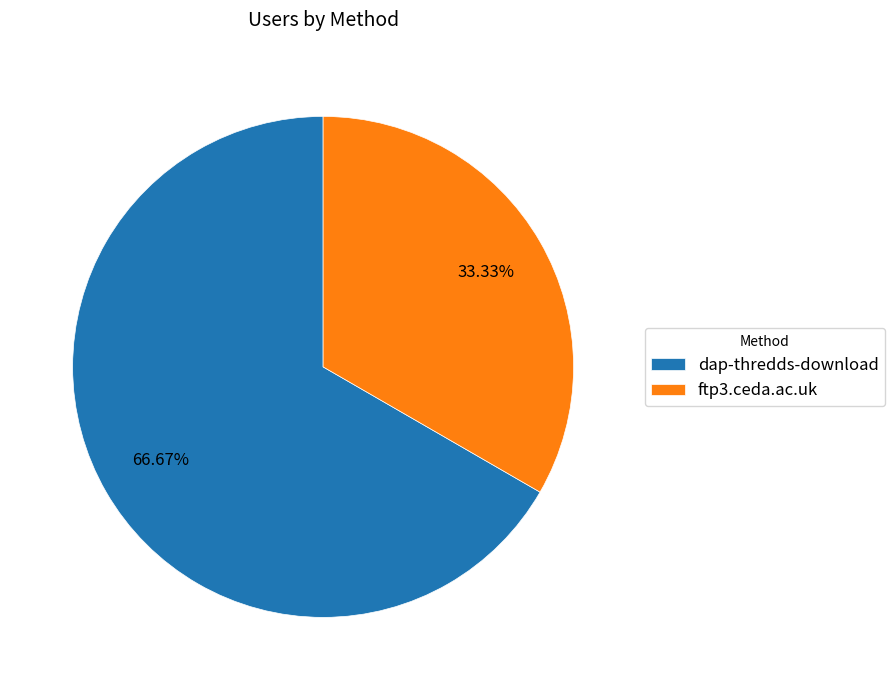

Combined, what portion of the pie is ftp3.ceda.ac.uk and dap-thredds-download?

100.0%